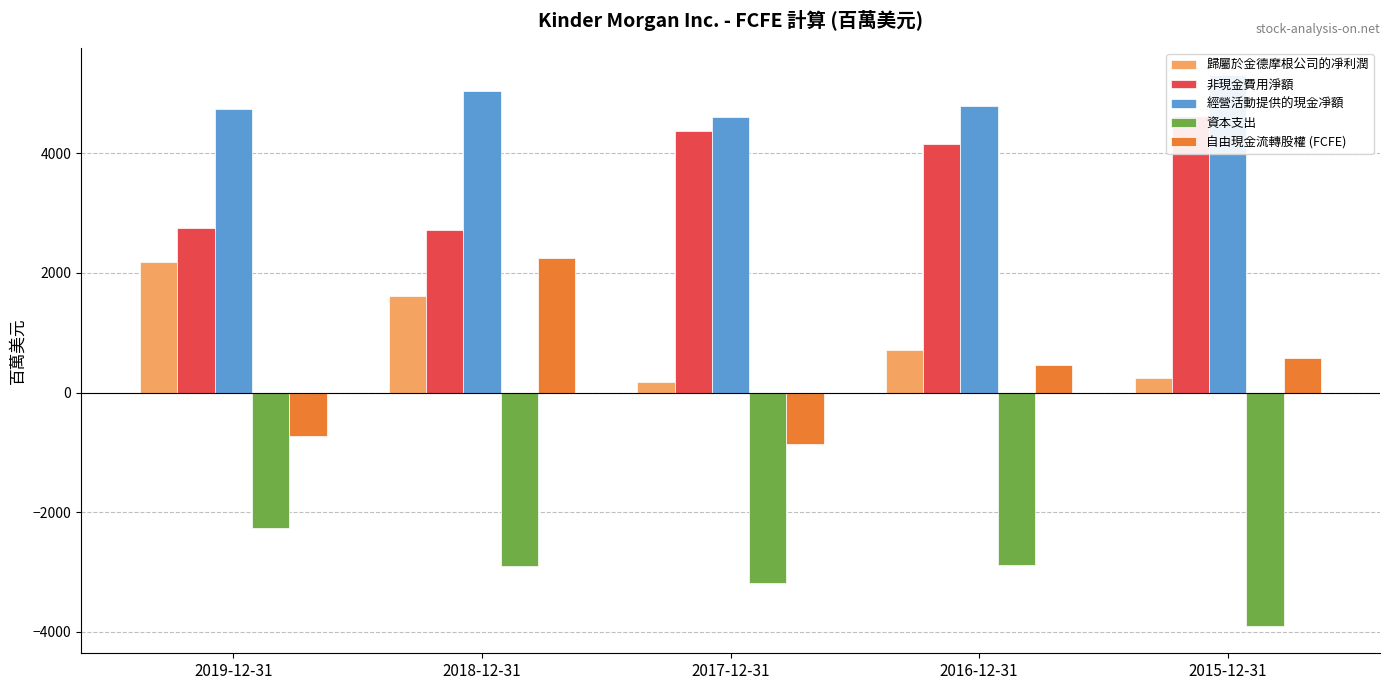

Are the bars horizontal?

No